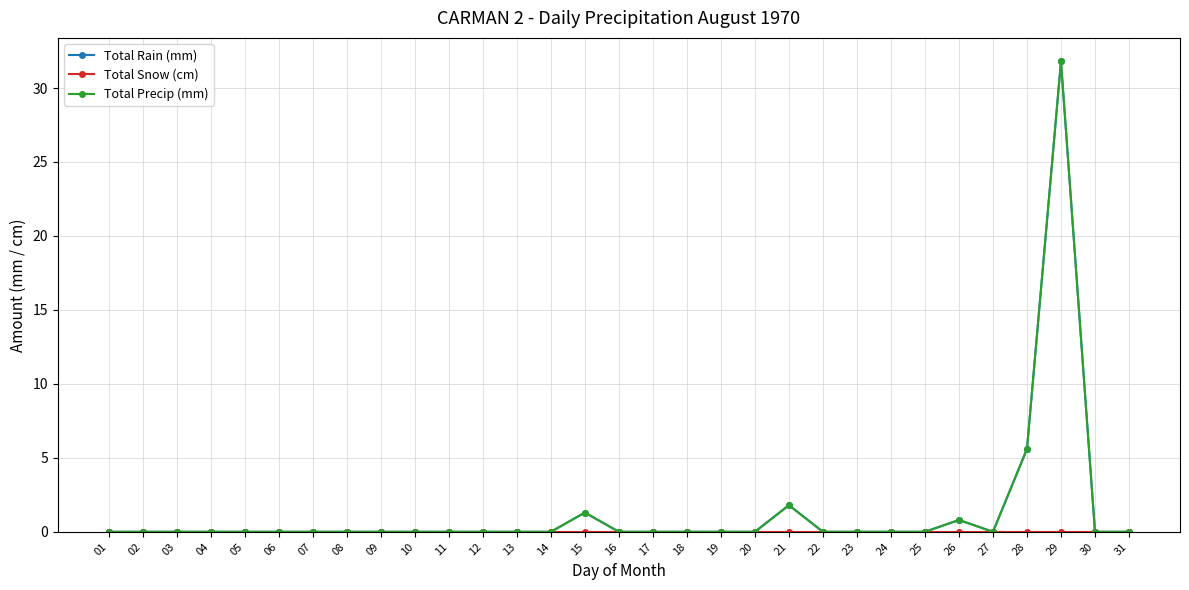

At which category is the sum across all series the highest?

29